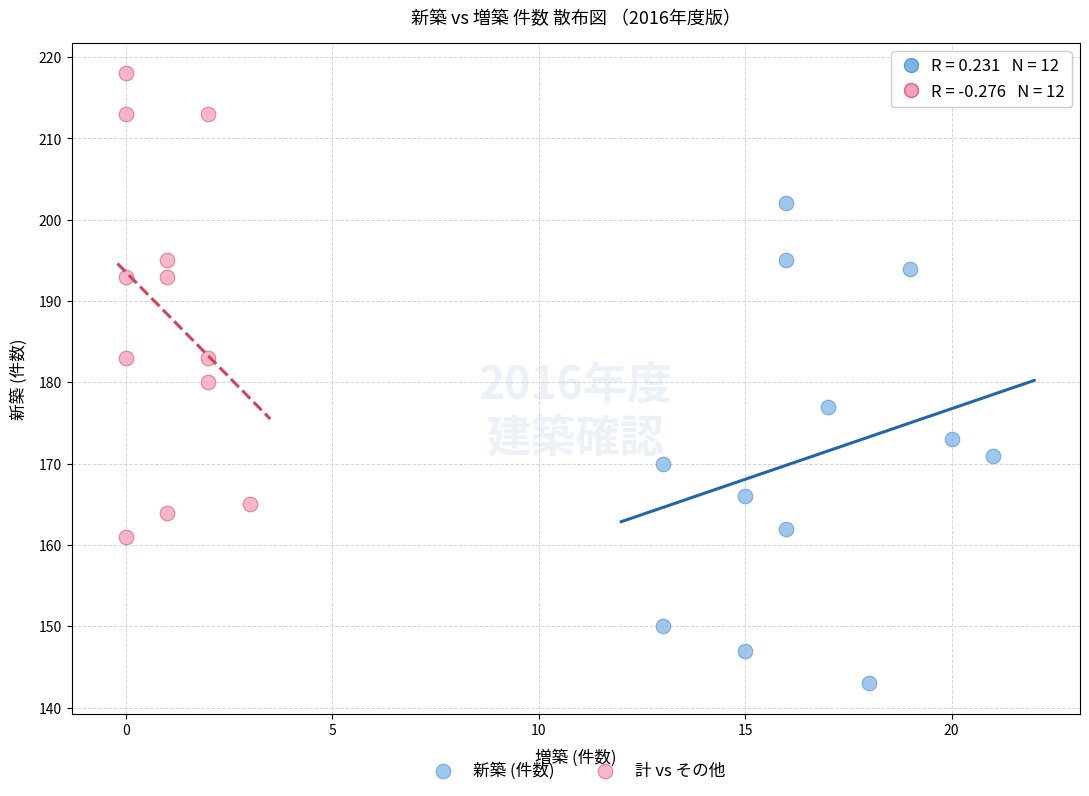

Which series reaches the maximum Y coordinate?

計 vs その他